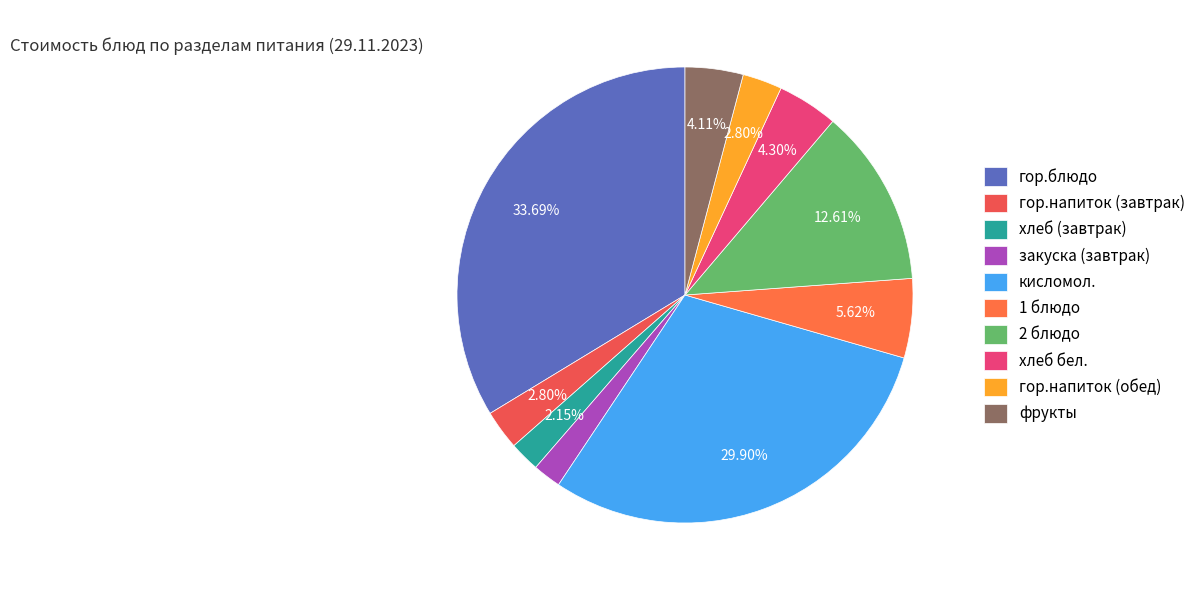

What percentage is the гор.блюдо slice, to the nearest percent?

34%